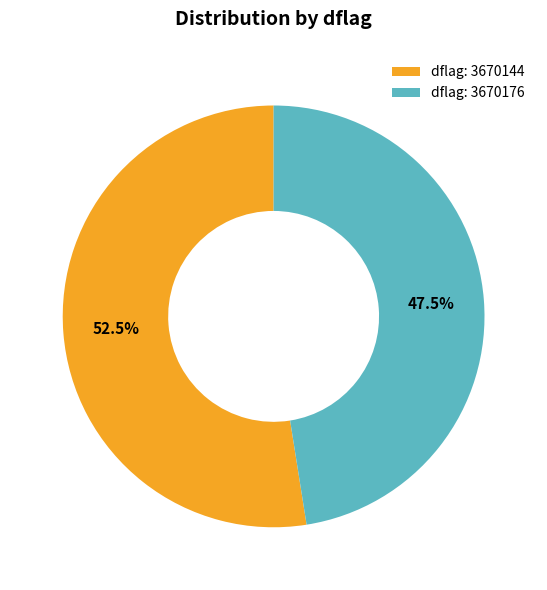

Which category has the biggest portion of the pie?

dflag: 3670144